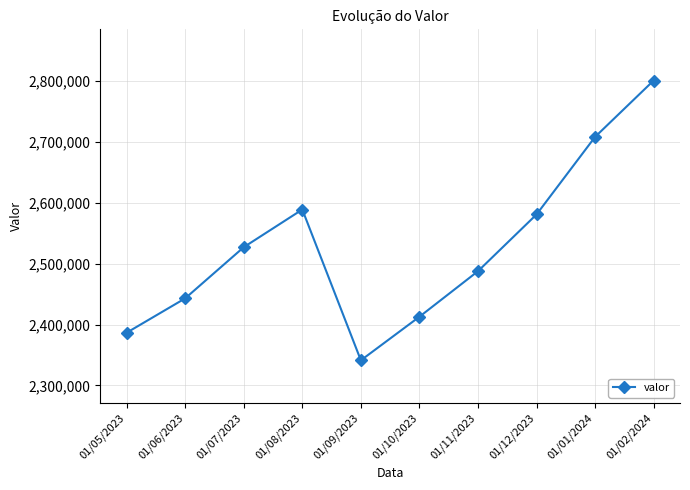

Rank the categories by value from lowest to highest.

01/09/2023, 01/05/2023, 01/10/2023, 01/06/2023, 01/11/2023, 01/07/2023, 01/12/2023, 01/08/2023, 01/01/2024, 01/02/2024